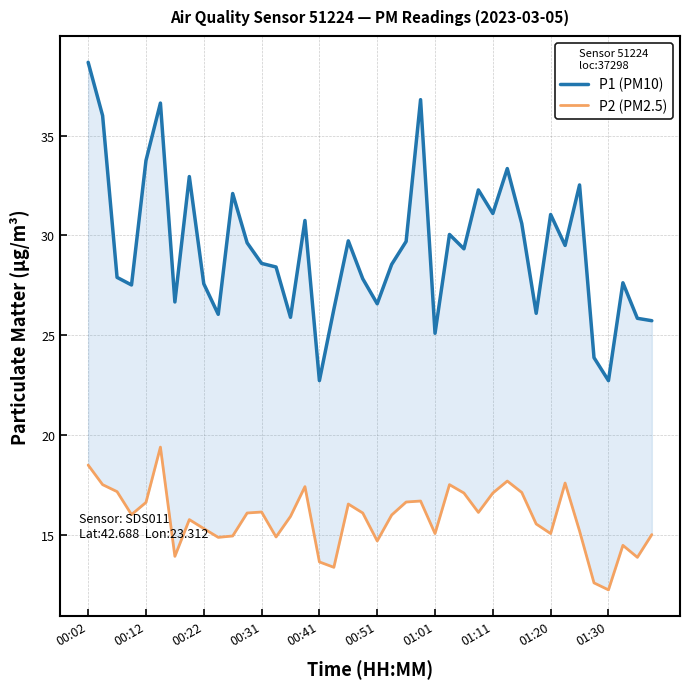

How many data points in P2 (PM2.5) are above 16?

20